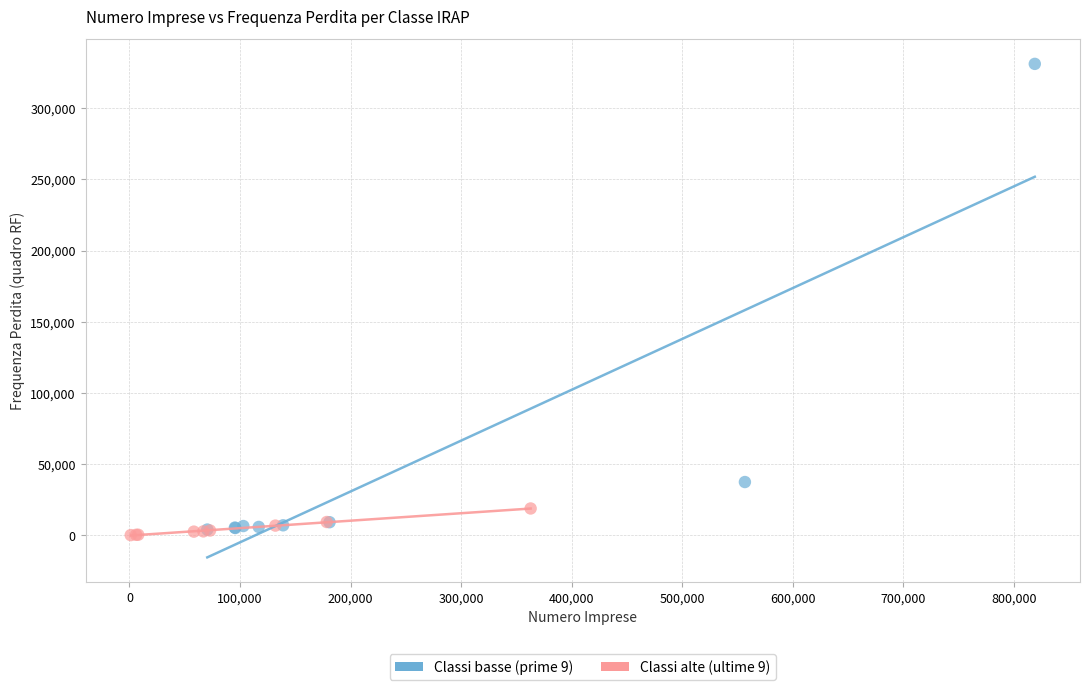

Which series has the widest spread of Y values?

Classi basse (prime 9)